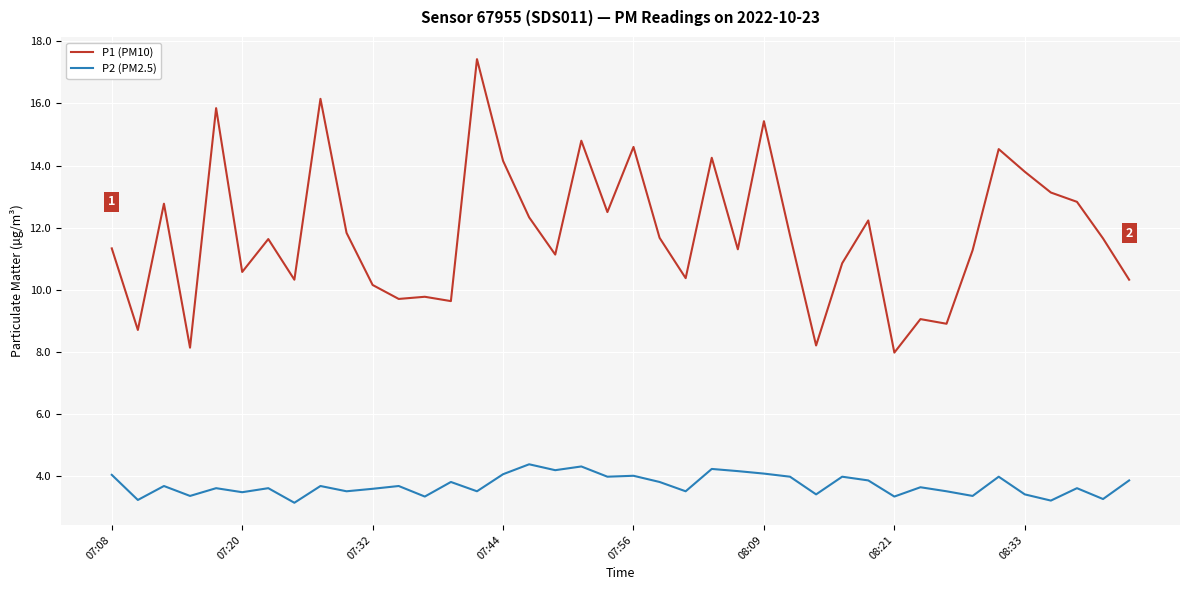

What is the minimum value shown in the chart?

3.1